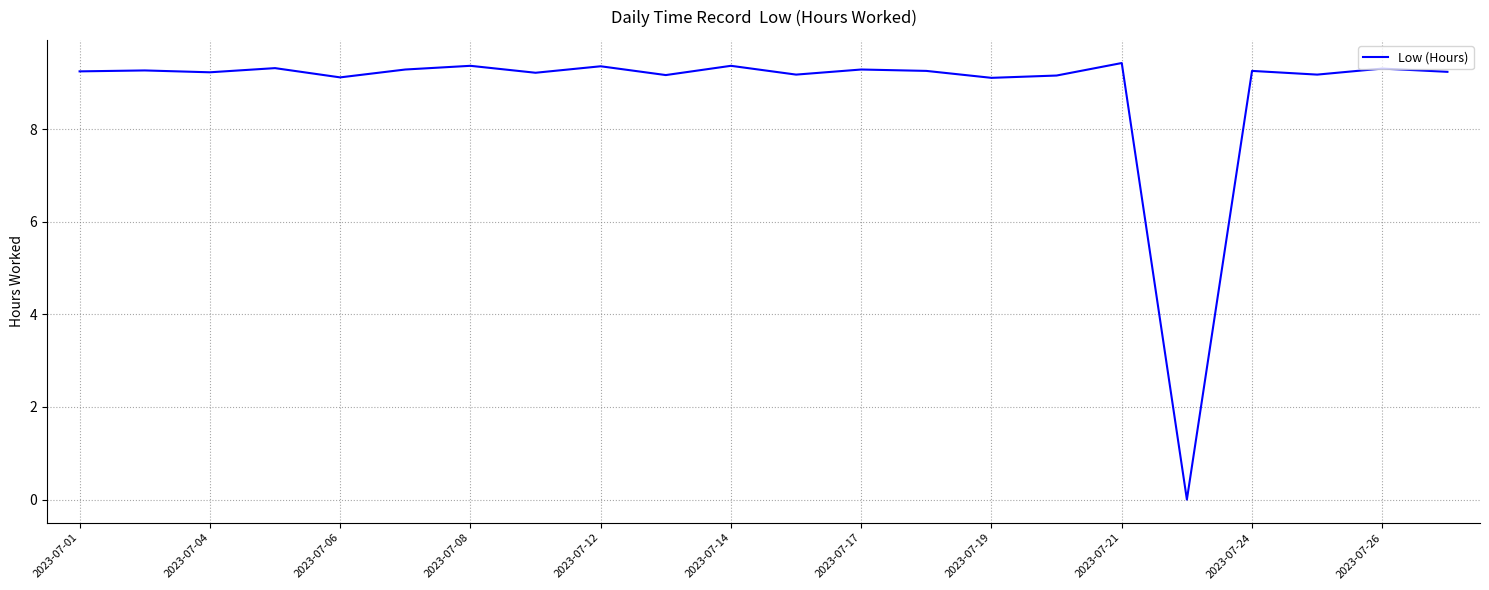

What is the greatest value displayed?

9.4